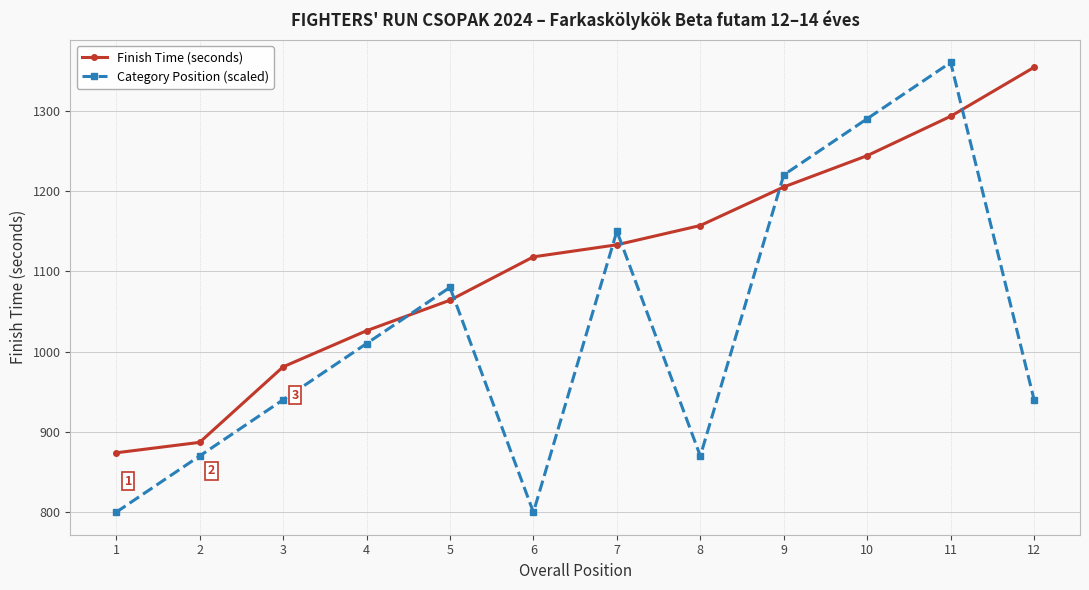

At which category is the sum across all series the highest?

11